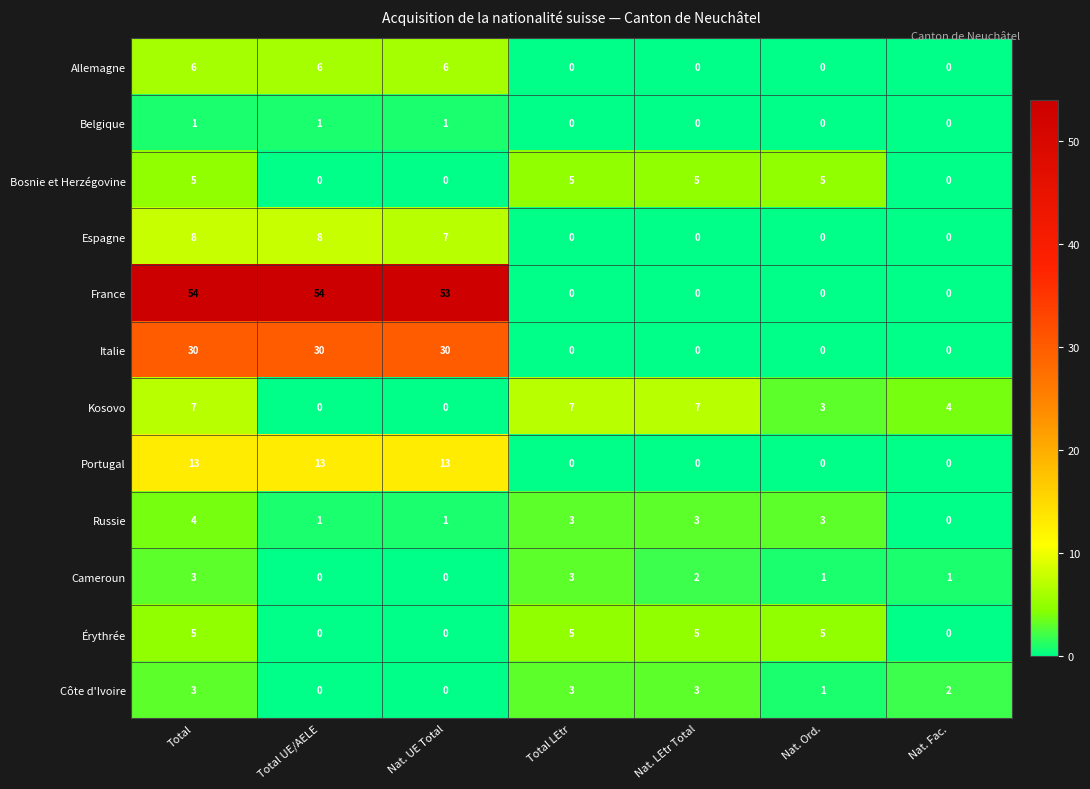

Where does the Côte d'Ivoire series first go above 2?

Total